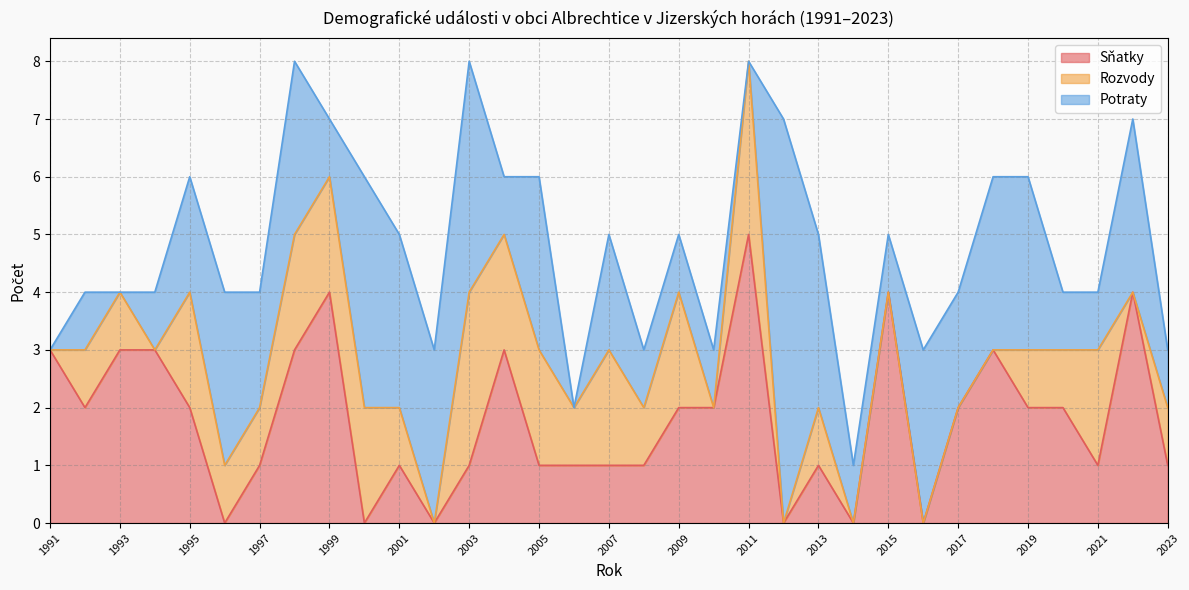

List the series in order of their overall mean, highest first.

Potraty, Sňatky, Rozvody